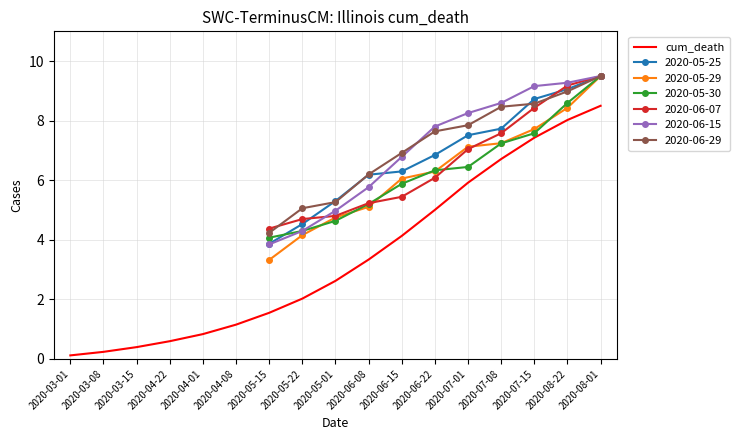

Where is cum_death nearest to the value 4?

2020-06-15